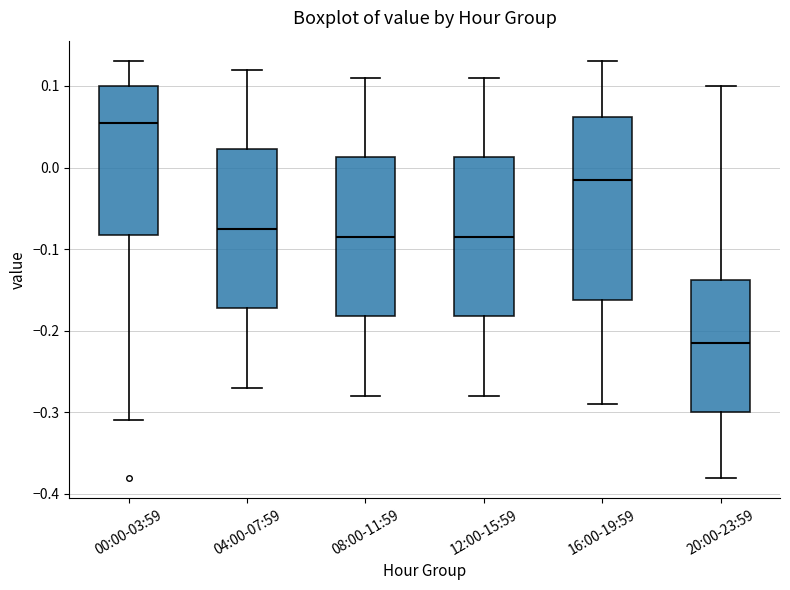

Which box is the tallest, from its lower edge to its upper edge?

16:00-19:59